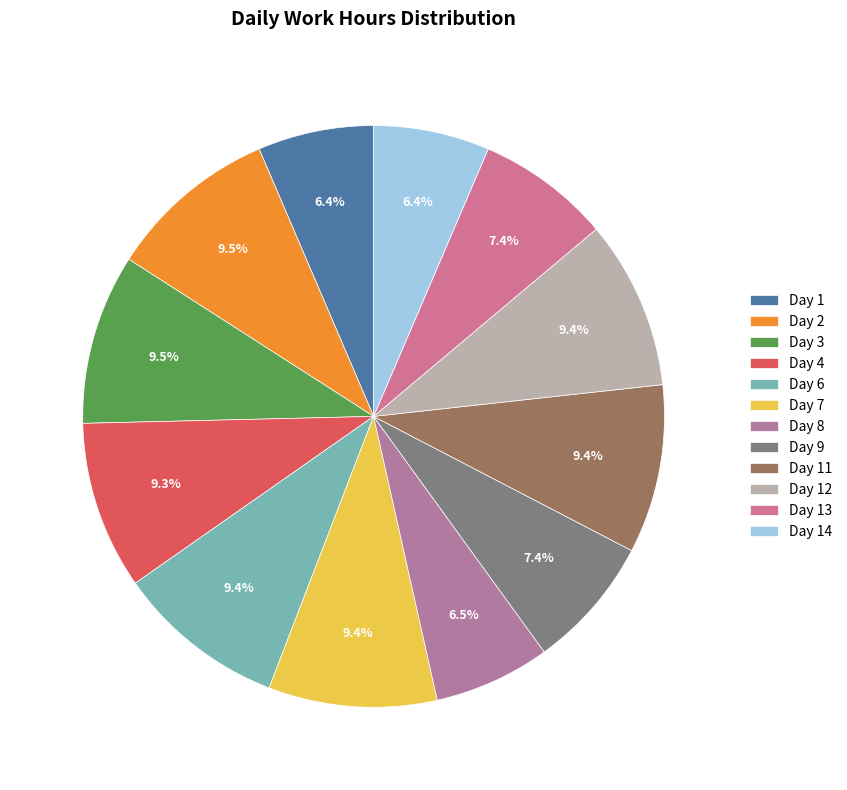

Count the number of slices in the pie.

12